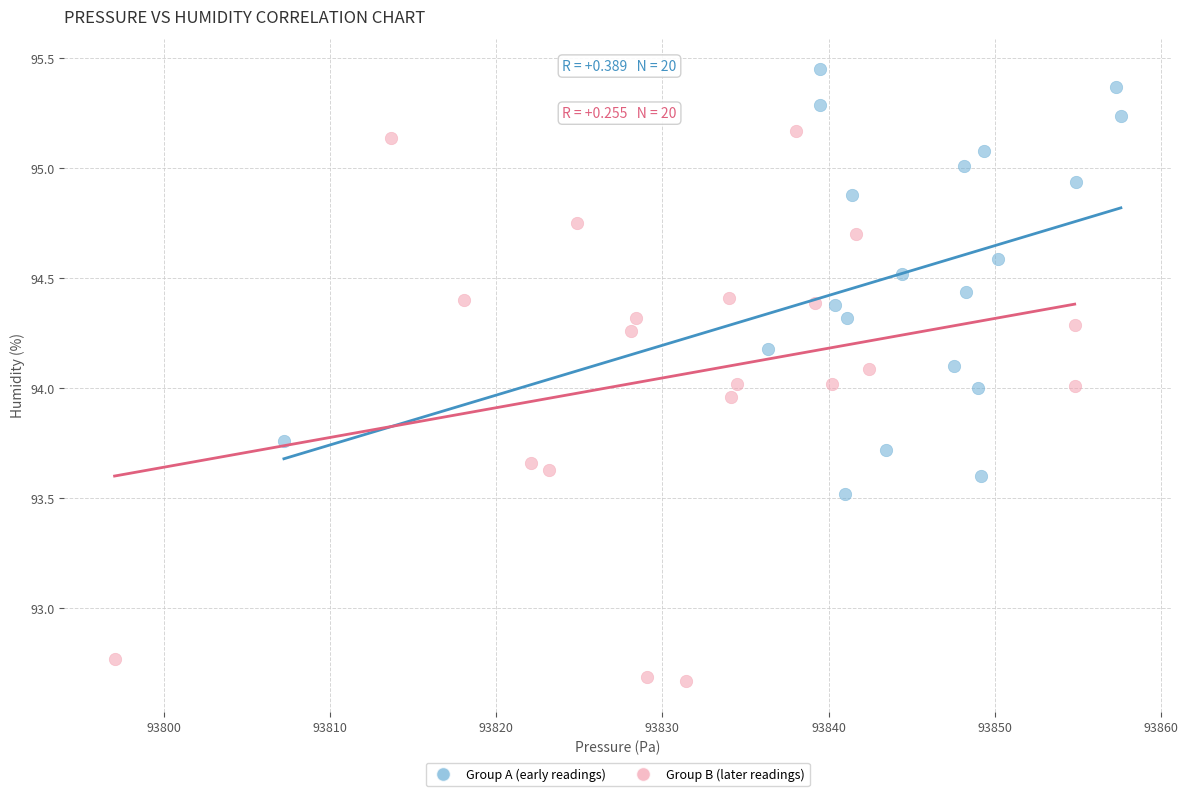

Which series reaches the maximum Y coordinate?

Group A (early readings)